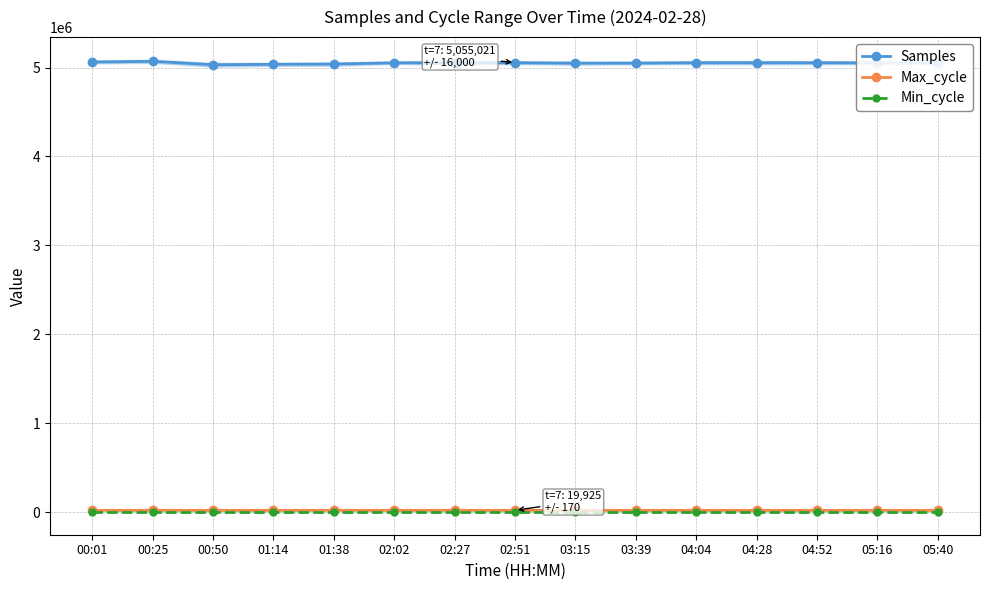

At how many categories does at least one series exceed 1391550?

15